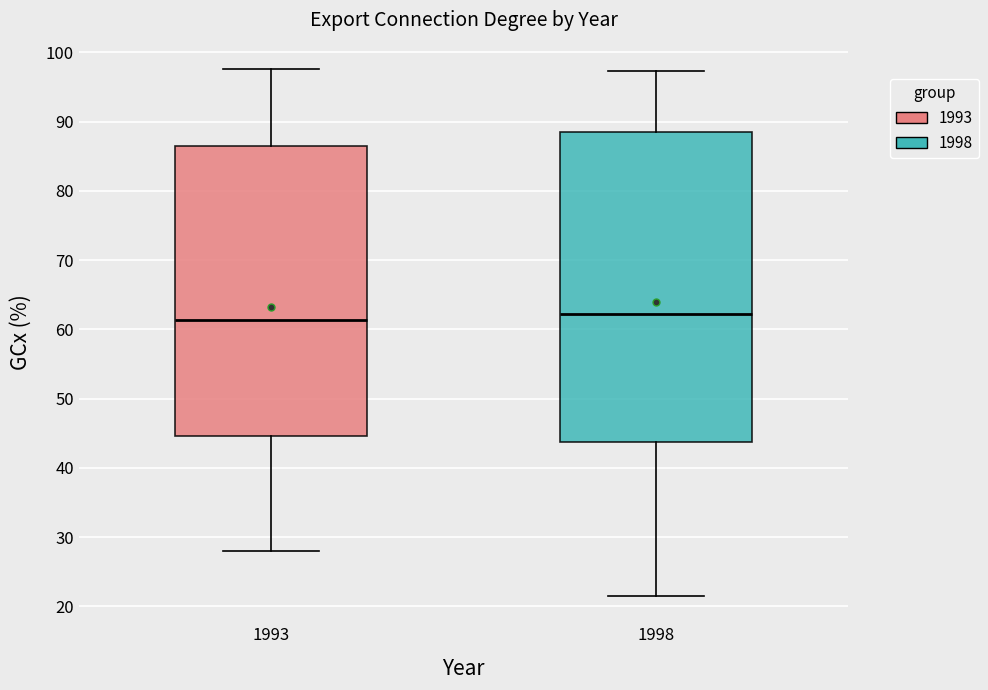

Reading left to right, transcribe this box plot: for each box, give where its median line is, the range the box spans, and where its two whiskers end, as read against the y-axis. The values are not printed on the chart, so give them approximately, as read against the axis.

1993: median 61, box 45 to 86, whiskers 28 to 98
1998: median 62, box 44 to 88, whiskers 22 to 97